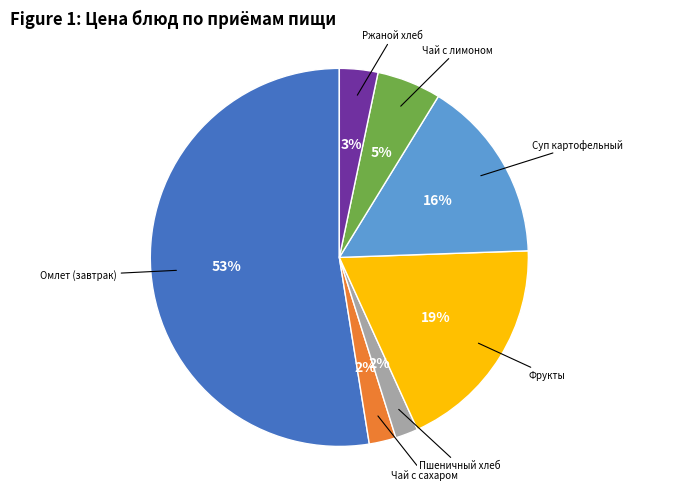

Is there any slice that represents more than half of the pie?

Yes